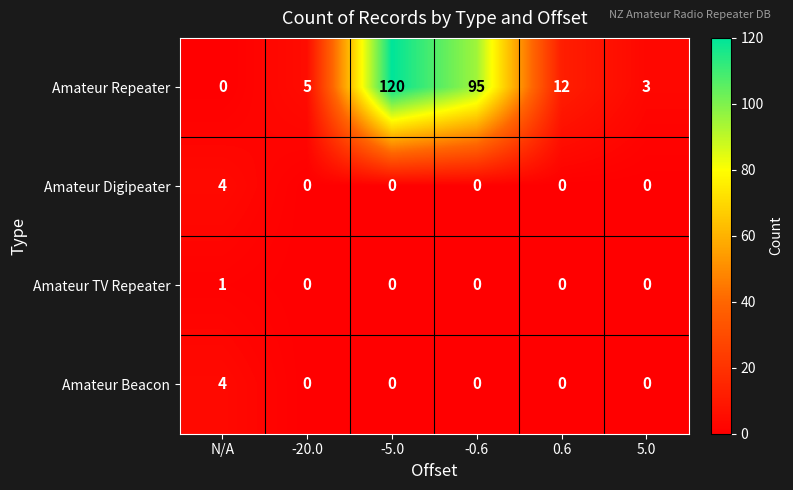

How many Amateur TV Repeater values are between 0 and 1?

6